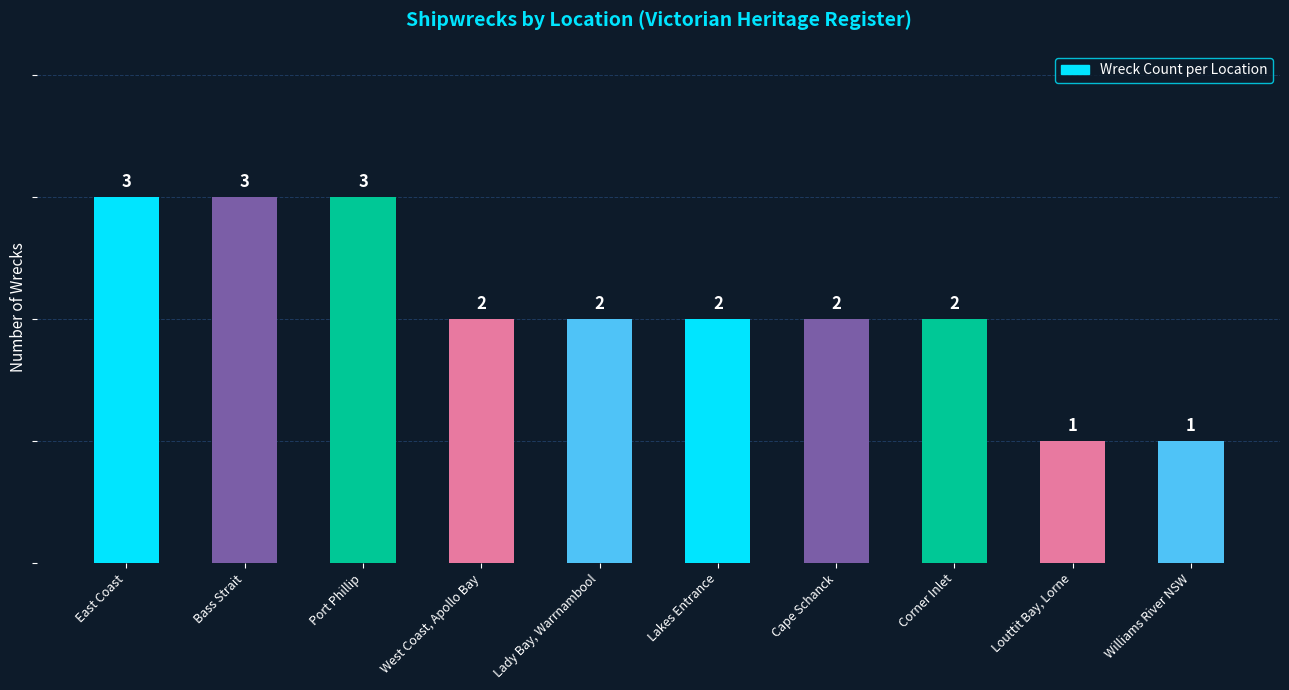

At which label does the data first exceed 2?

East Coast